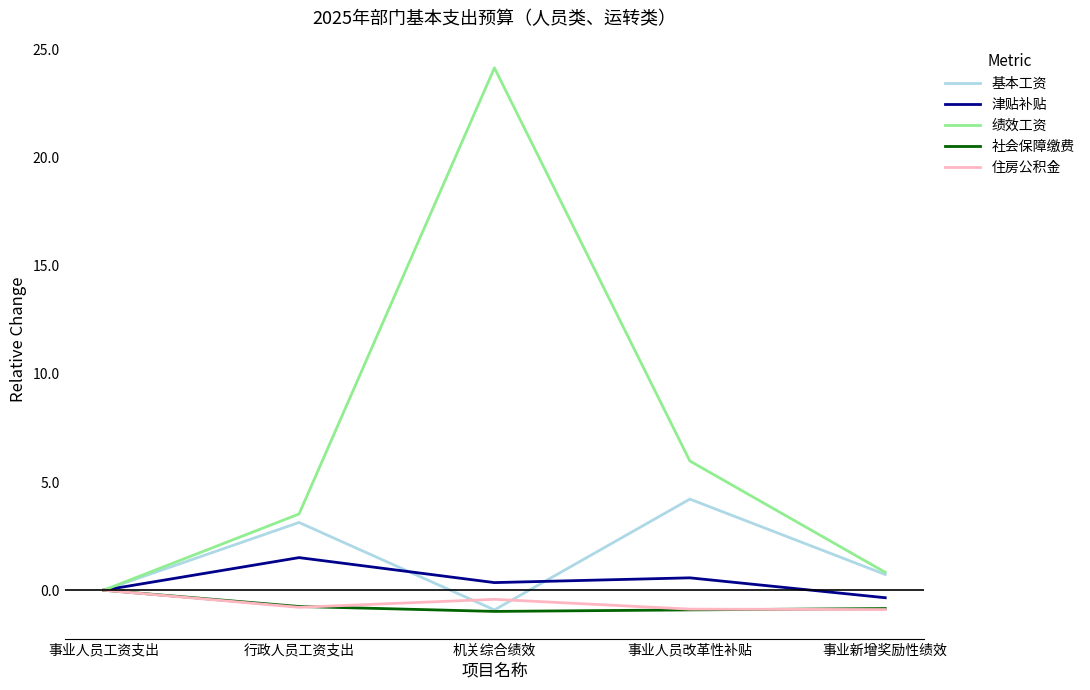

What is the spread (max minus min) of values at 事业人员改革性补贴?

6.9